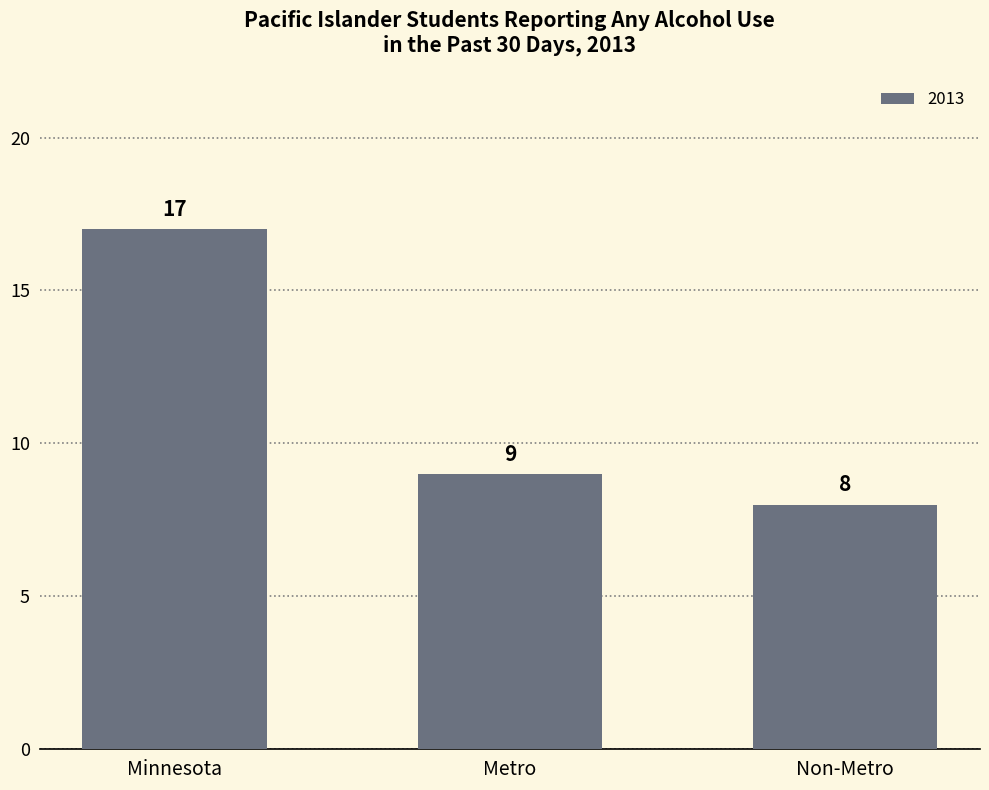

Does the chart contain any negative values?

No